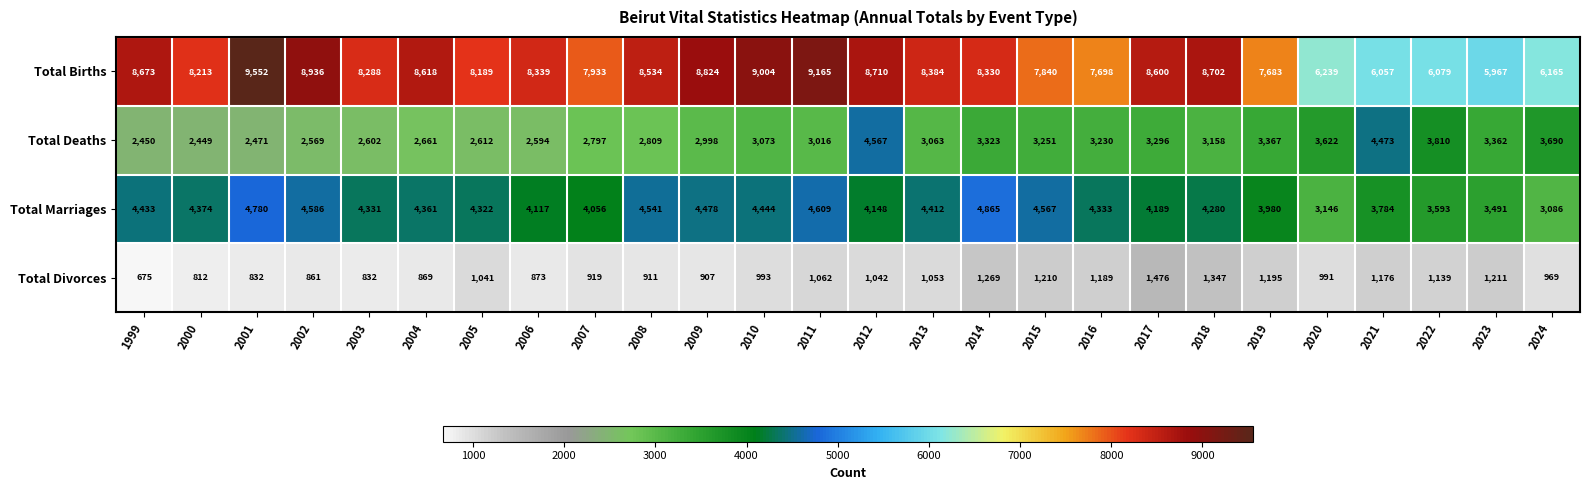

At which label does Total Marriages reach its minimum?

2024